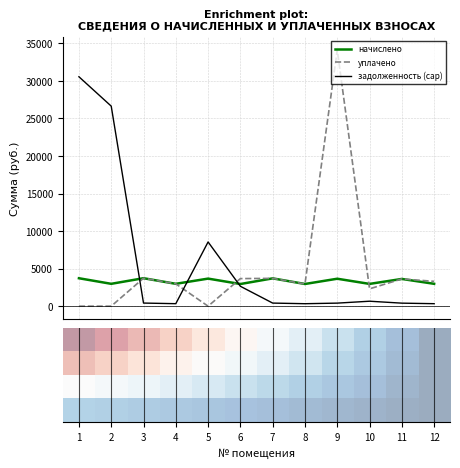

Is it true that уплачено equals 1018.4 at 4?

False